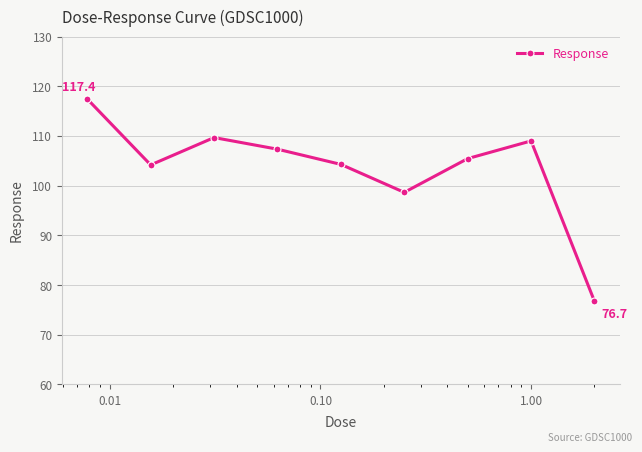

What is the smallest value displayed?

76.7